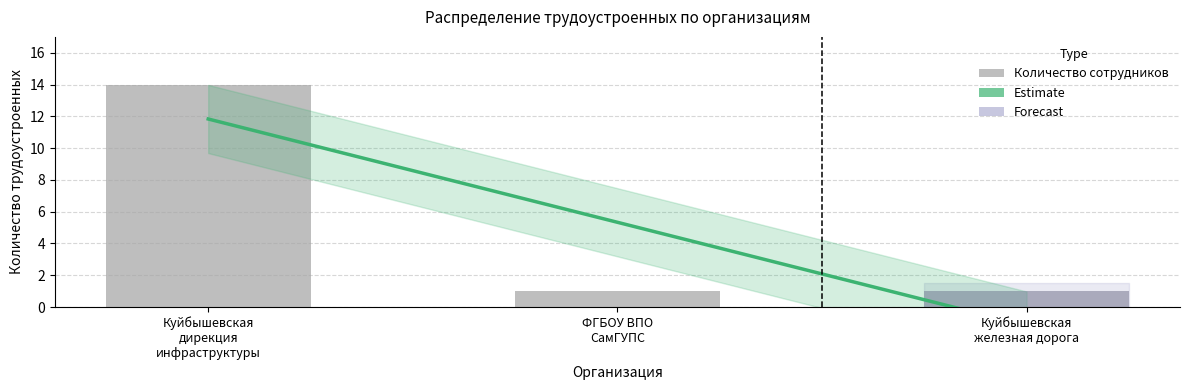

What is the label of the 1st bar from the left?

Куйбышевская дирекция инфраструктуры